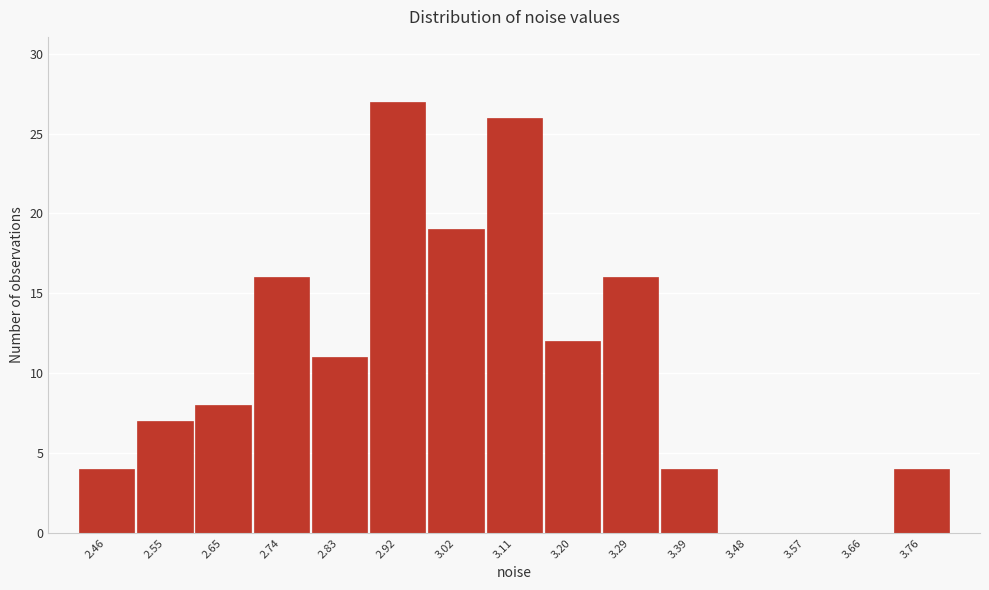

Reading right to left, what are all the values shown in this chart?

3.76=4	3.66=0	3.57=0	3.48=0	3.39=4	3.29=16	3.20=12	3.11=26	3.02=19	2.92=27	2.83=11	2.74=16	2.65=8	2.55=7	2.46=4